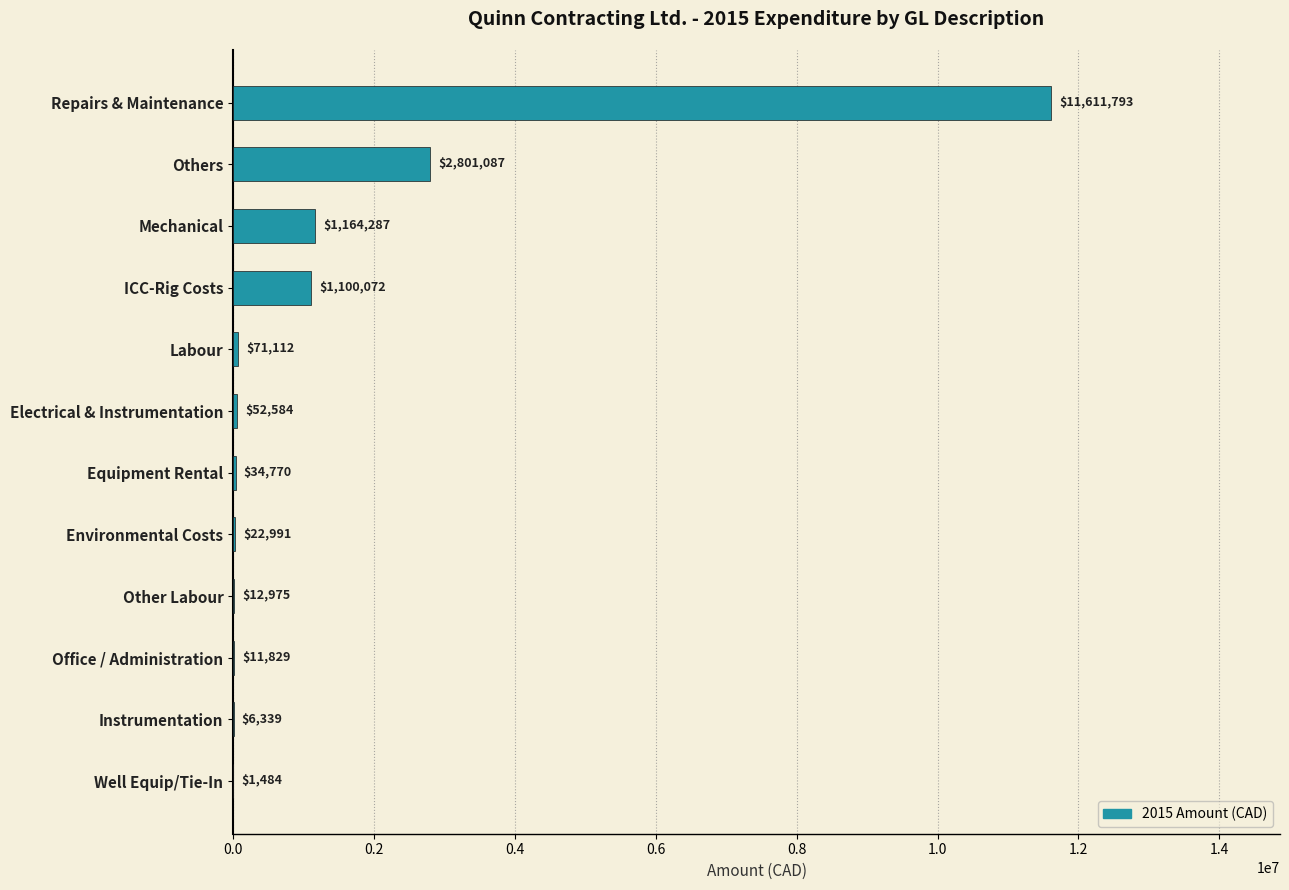

What is the approximate value at ICC-Rig Costs?

1100072.1